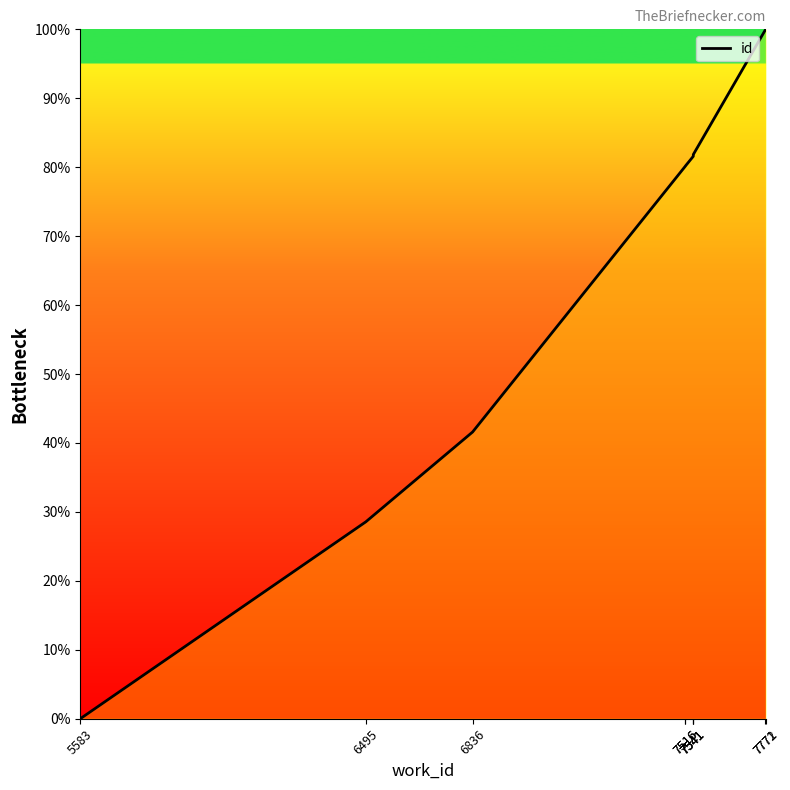

List the labels in order of value, largest first.

7772, 7771, 7541, 7541, 7541, 7516, 7516, 6836, 6495, 5583